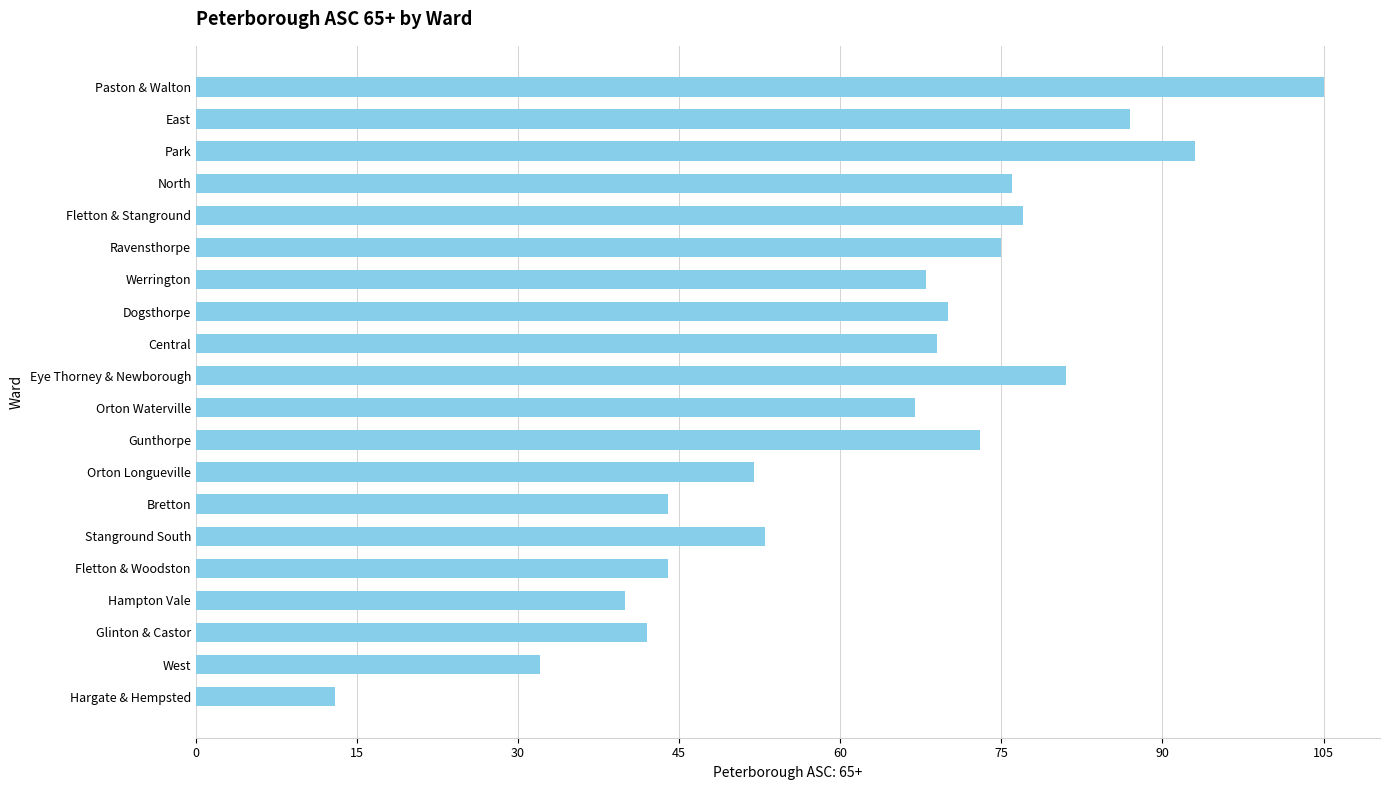

The chart shows a value of 76 at North. True or false?

True